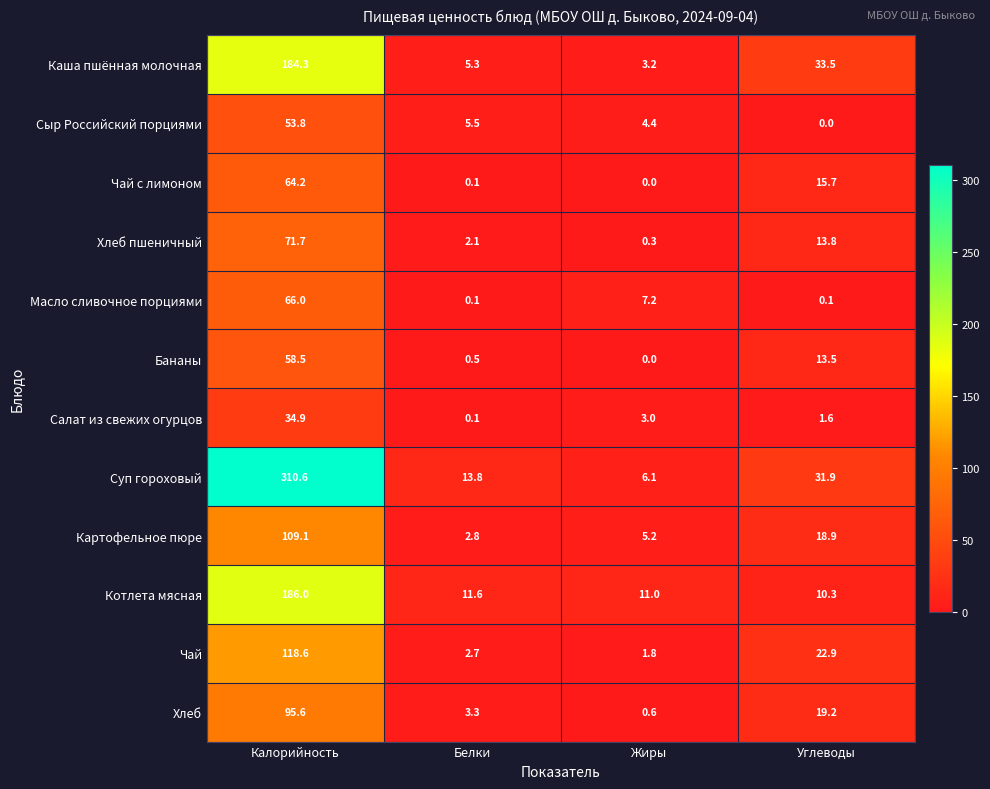

How many data points in Чай с лимоном are above 15?

2